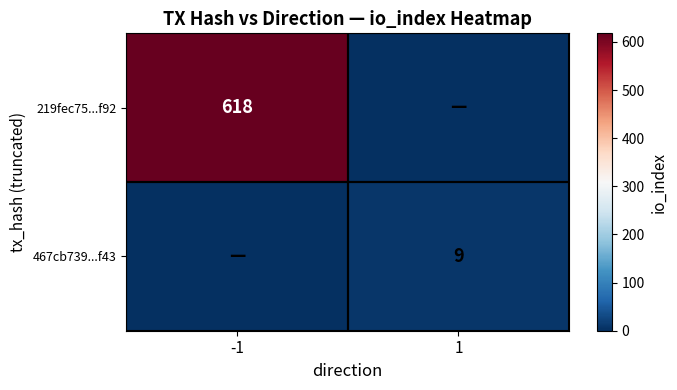

Between -1 and 1, which is larger?

-1